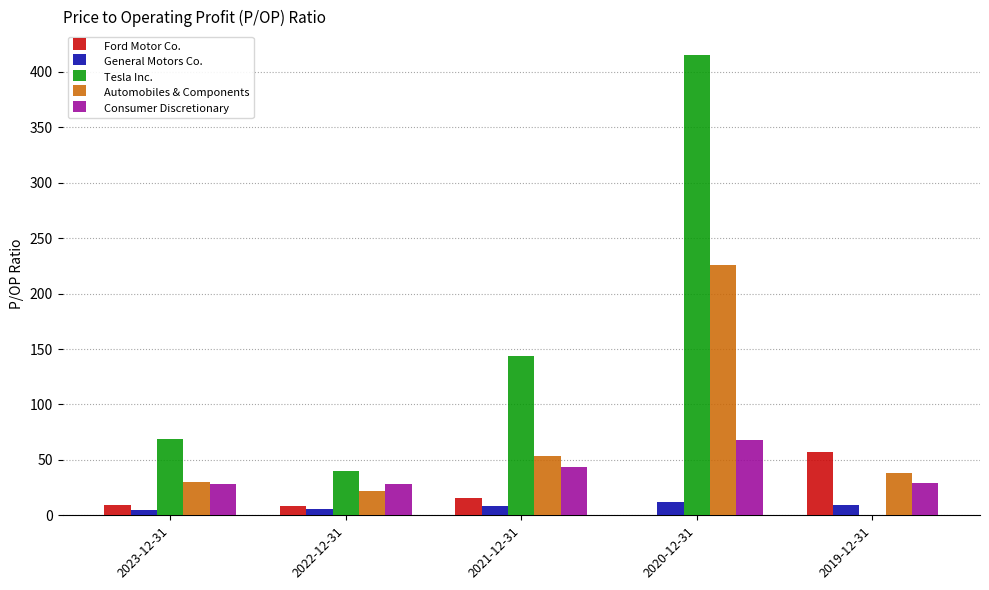

Is the value of Tesla Inc. at 2020-12-31 greater than the value of General Motors Co. at 2021-12-31?

Yes